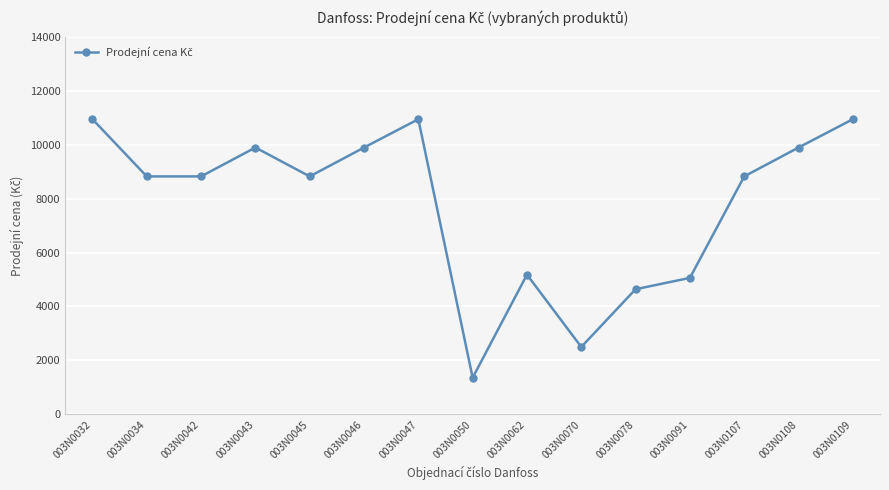

True or false: there are more than 2 points higher than both neighbors.

True